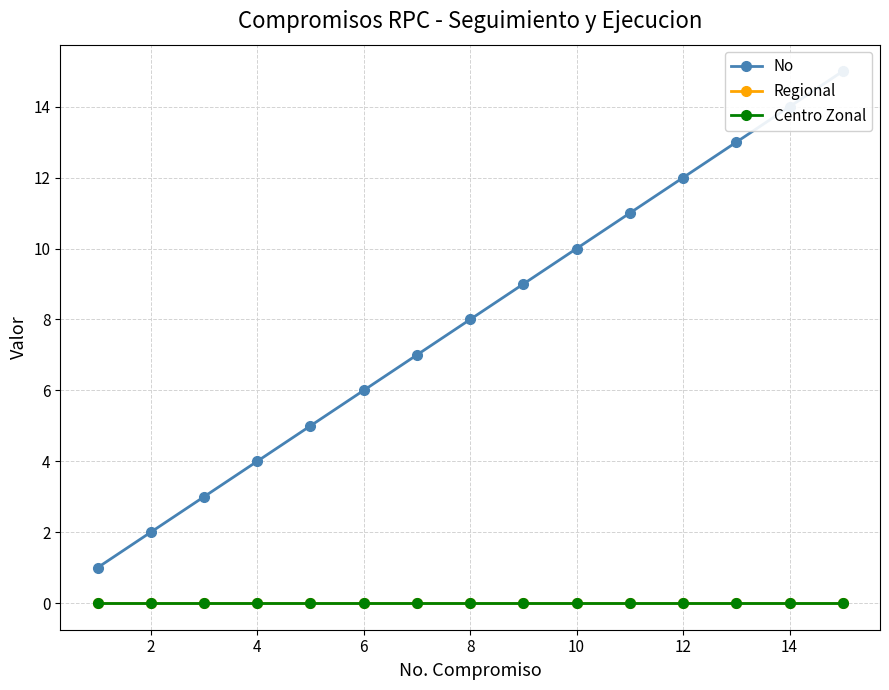

True or false: Regional and No intersect in this chart.

False